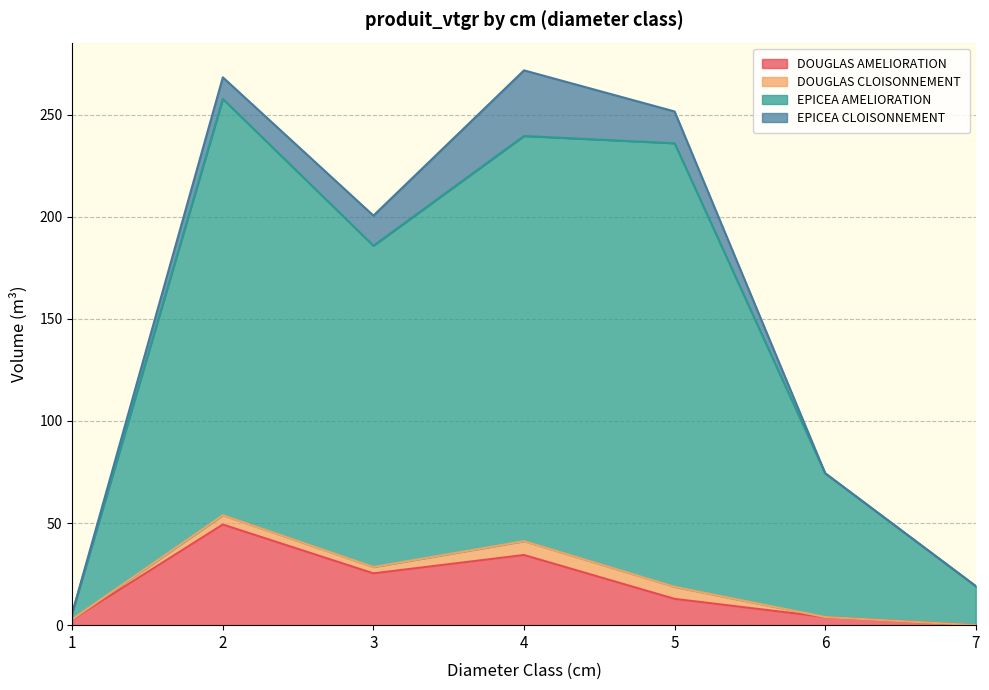

How many lines are shown in the chart?

4